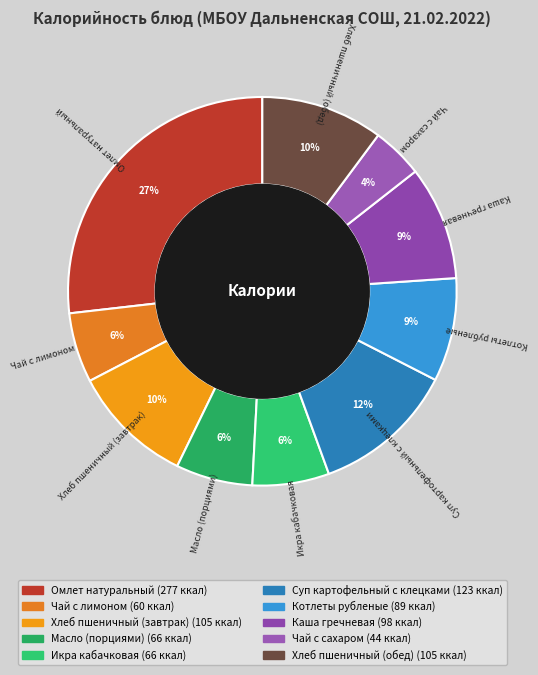

What is the largest slice in the pie chart?

Омлет натуральный